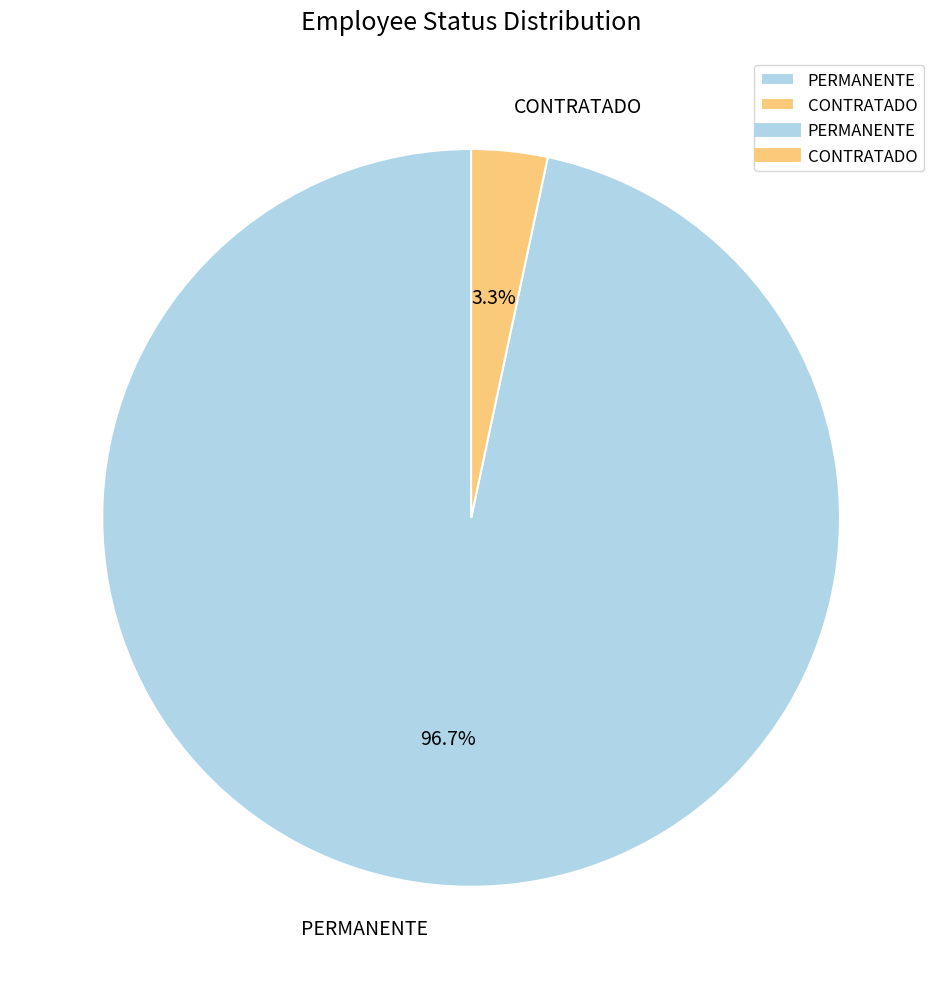

Combined, do CONTRATADO and PERMANENTE account for over 50%?

Yes